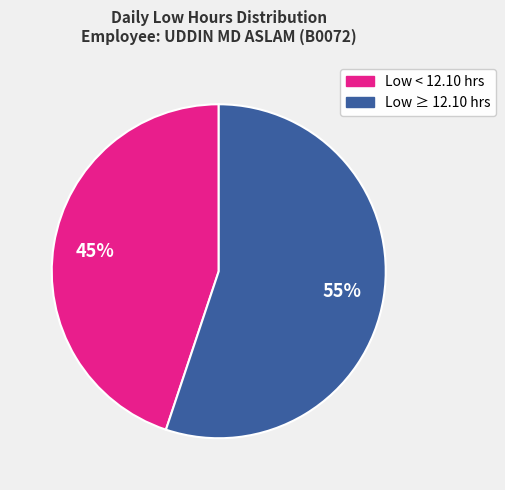

Is there a majority slice in this chart?

Yes